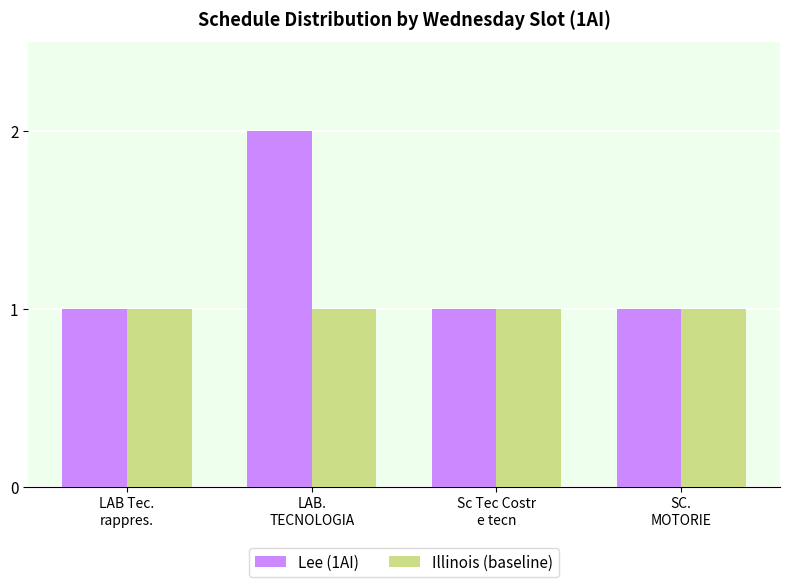

Is it true that Illinois (baseline) equals 1 at LAB.
TECNOLOGIA?

True